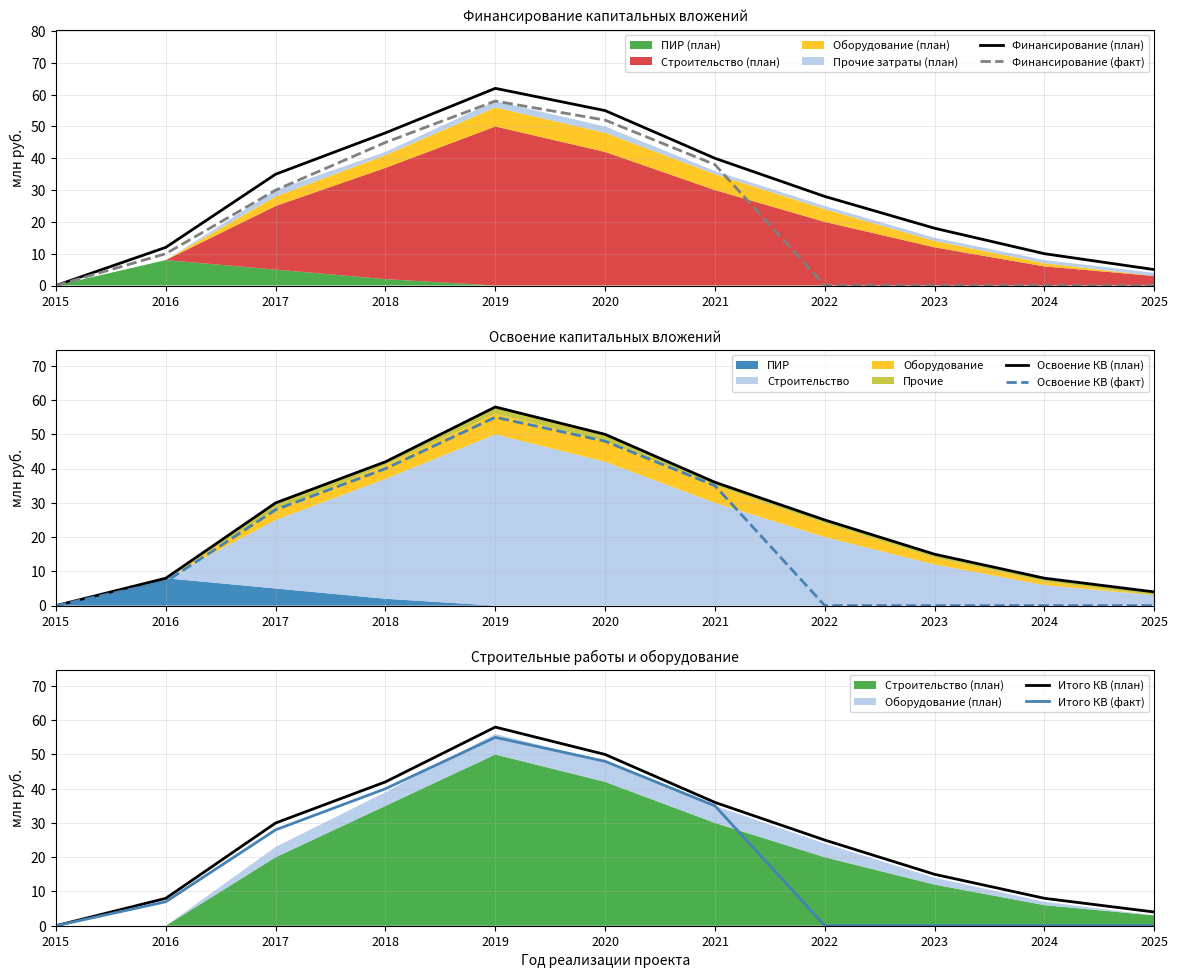

What value does the Освоение КВ (план) series have at 2020, to the nearest 5?

50